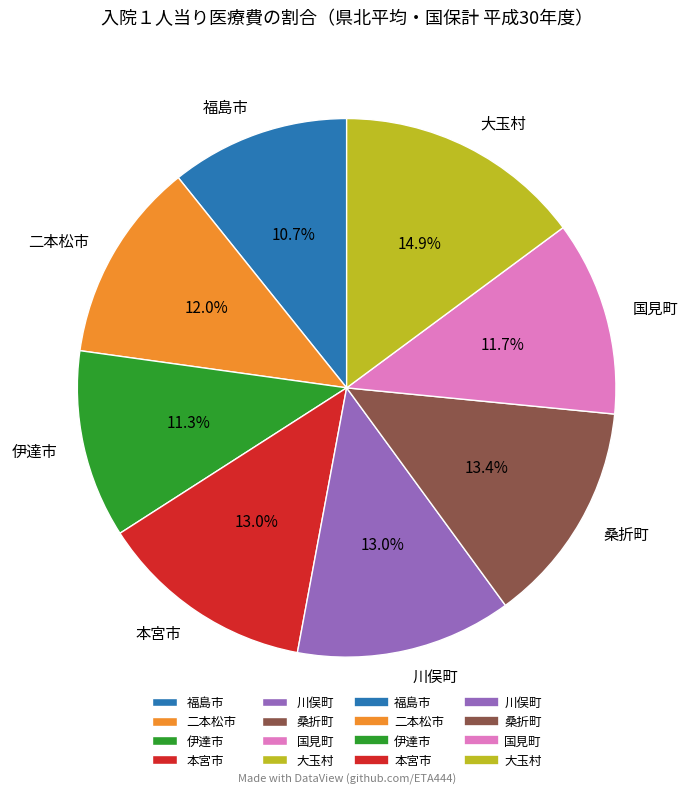

Do 国見町 and 川俣町 together represent more than half of the pie?

No